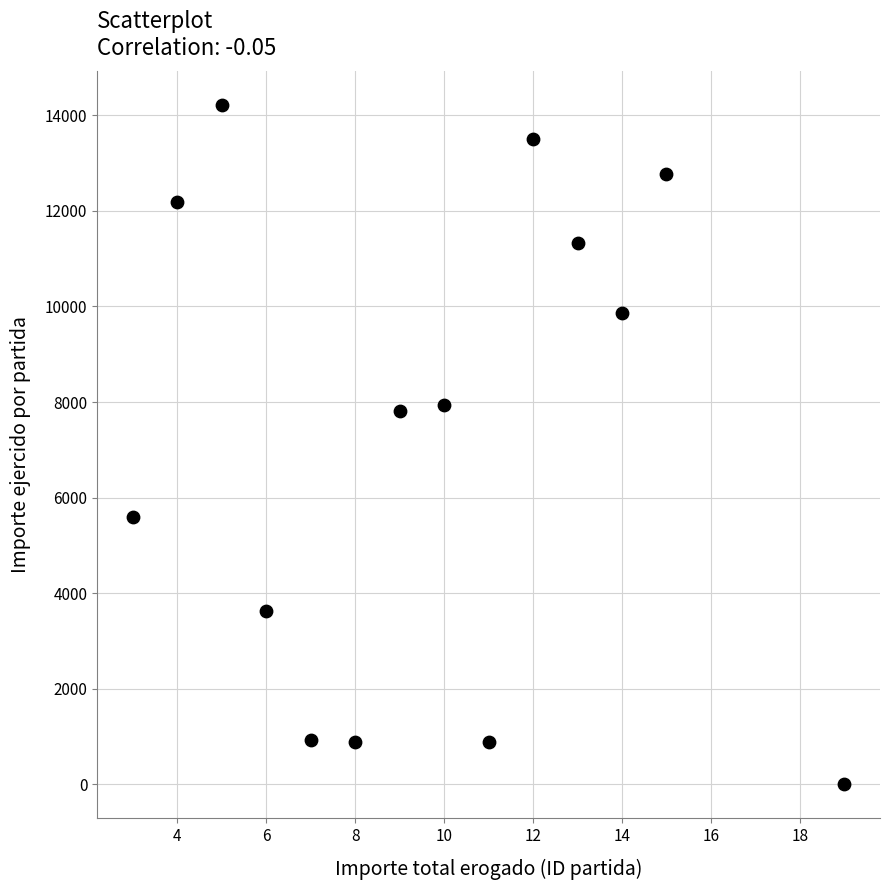

What is the range of X values (max minus min)?

16.0